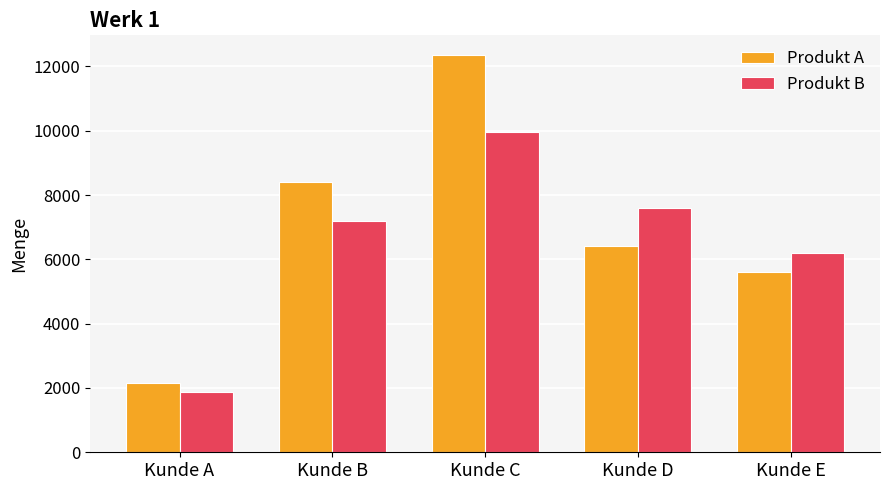

How many series are shown in this chart?

2